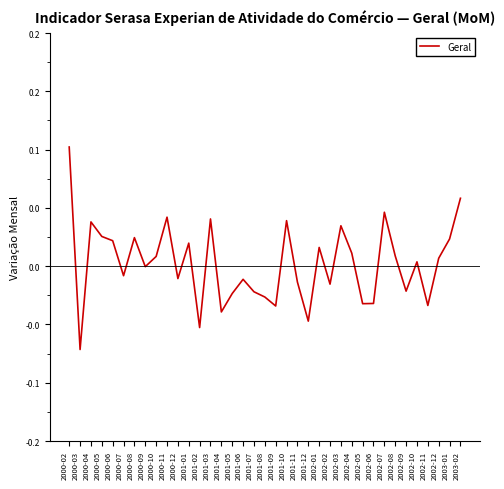

Is this an area chart (filled region under the line)?

No